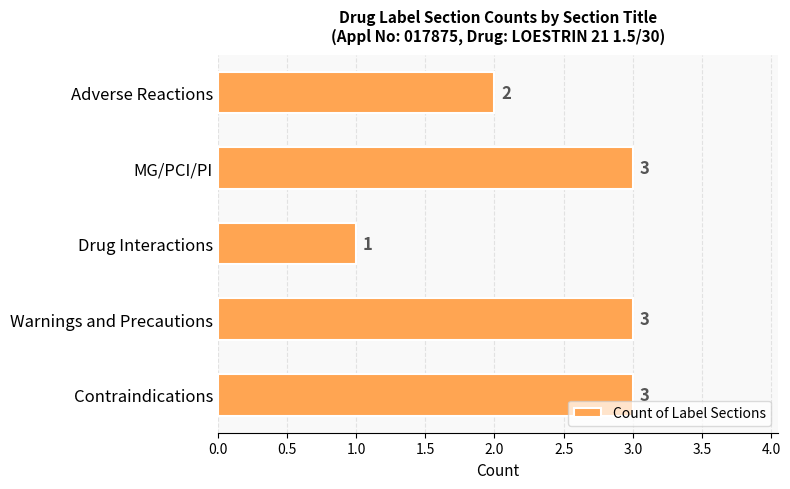

Where is the data nearest to the value 2?

Adverse Reactions